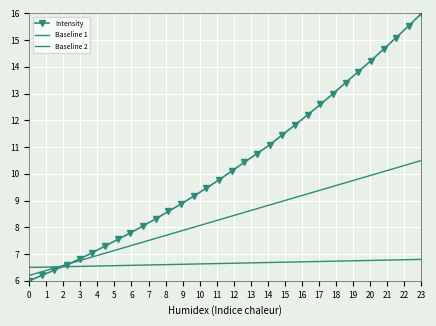

At how many categories does at least one series exceed 7?

27